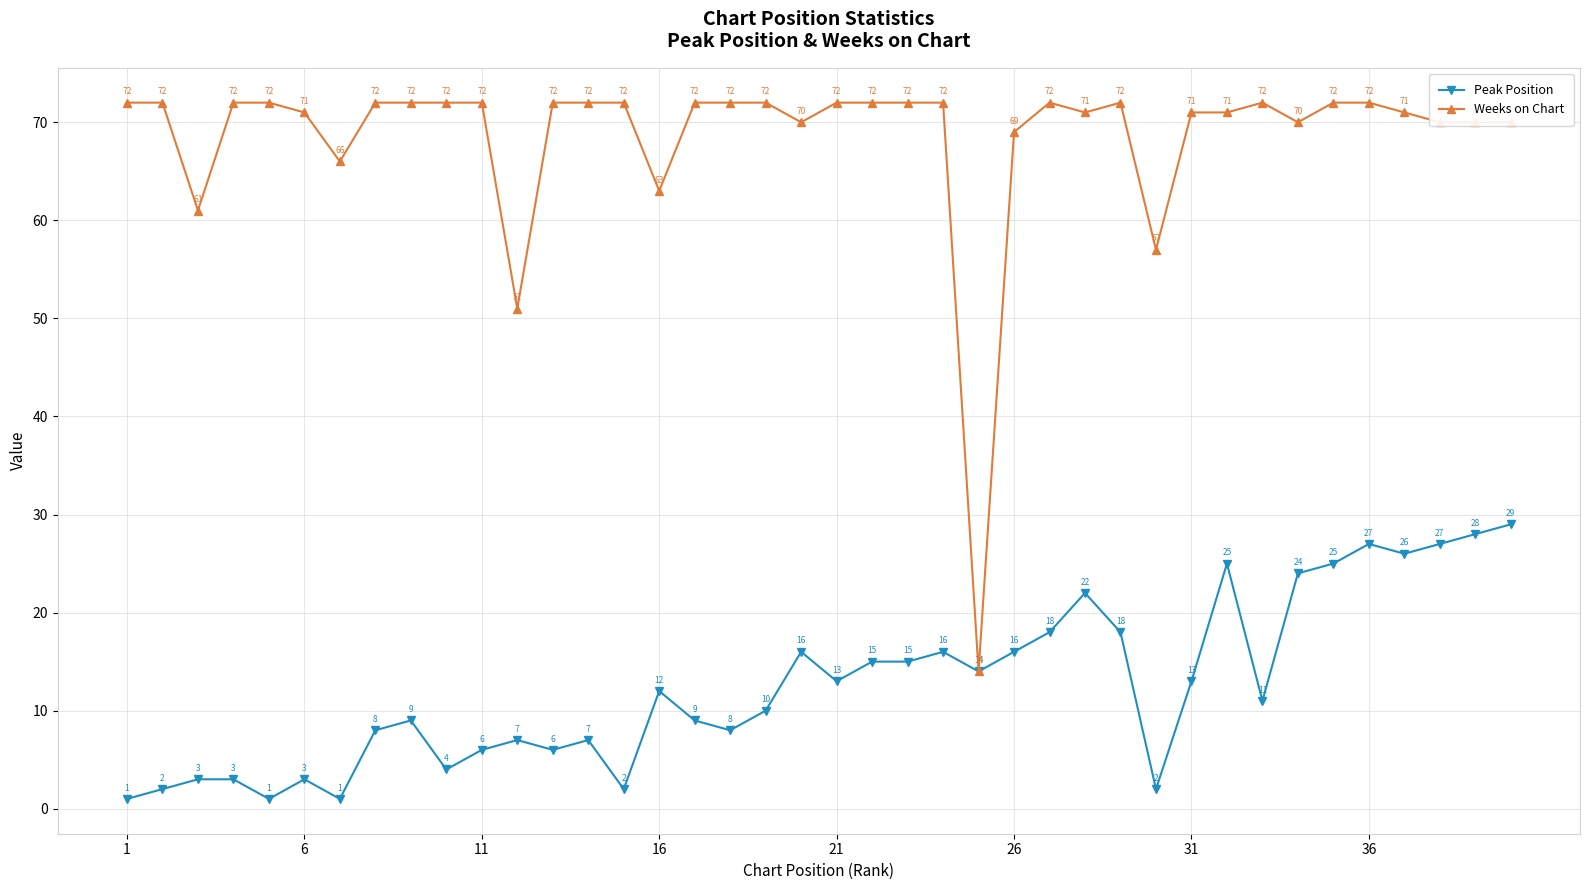

What is the sum of all Peak Position values?

502